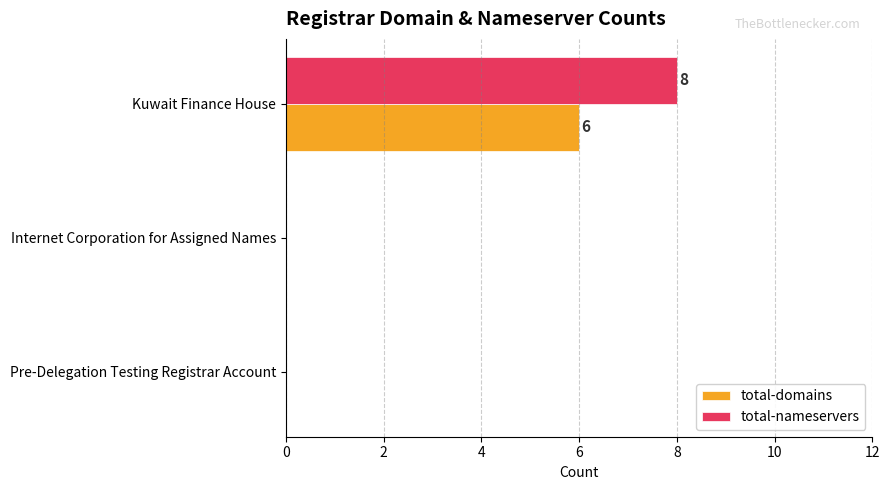

What is the maximum value for total-domains?

6